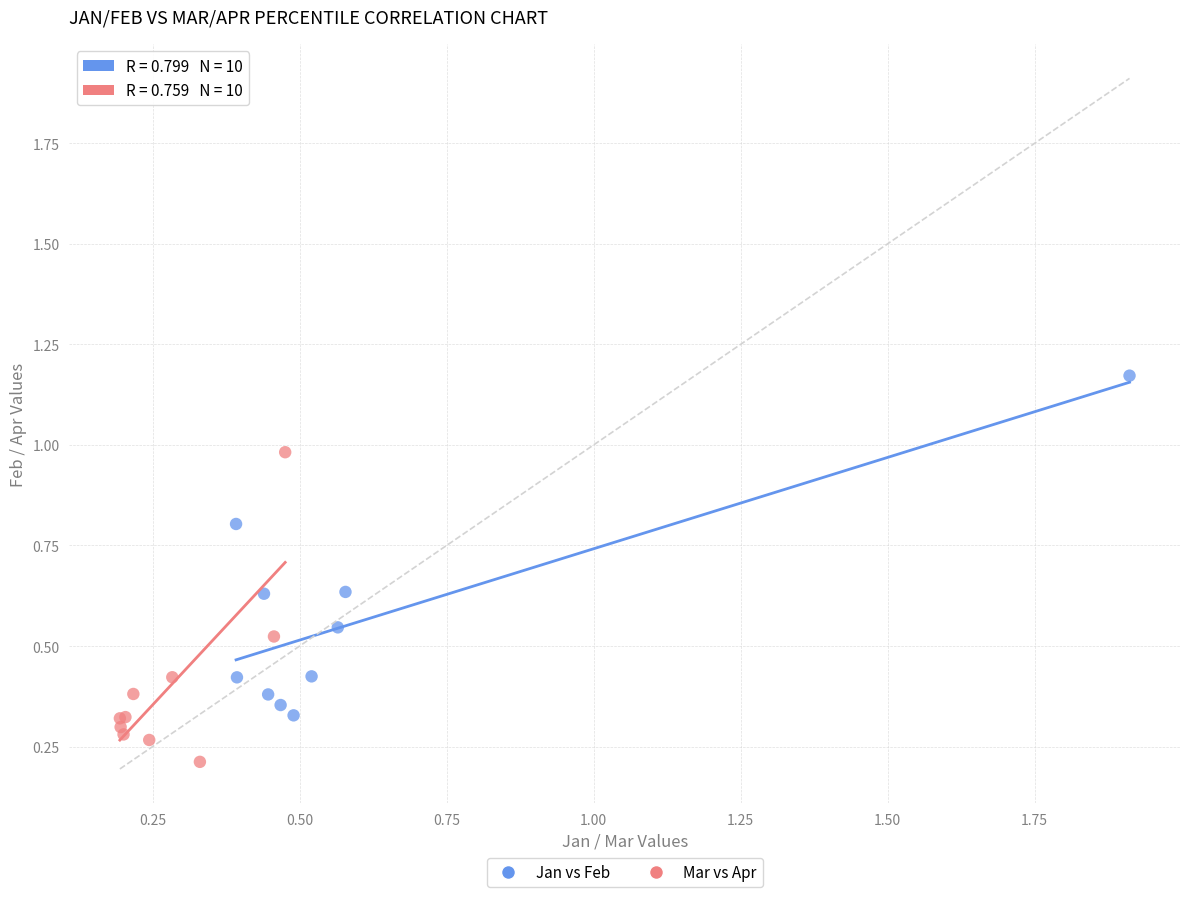

Which series contains the lowest Y value?

Mar vs Apr